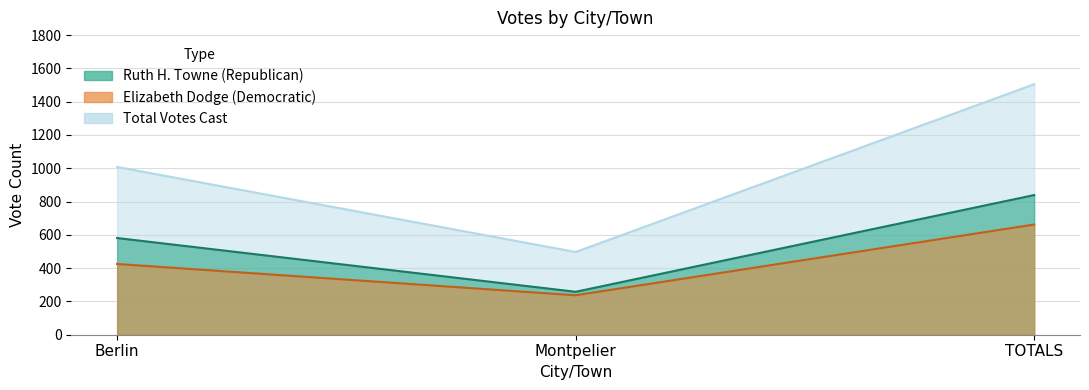

Which series has the widest spread of values?

Total Votes Cast